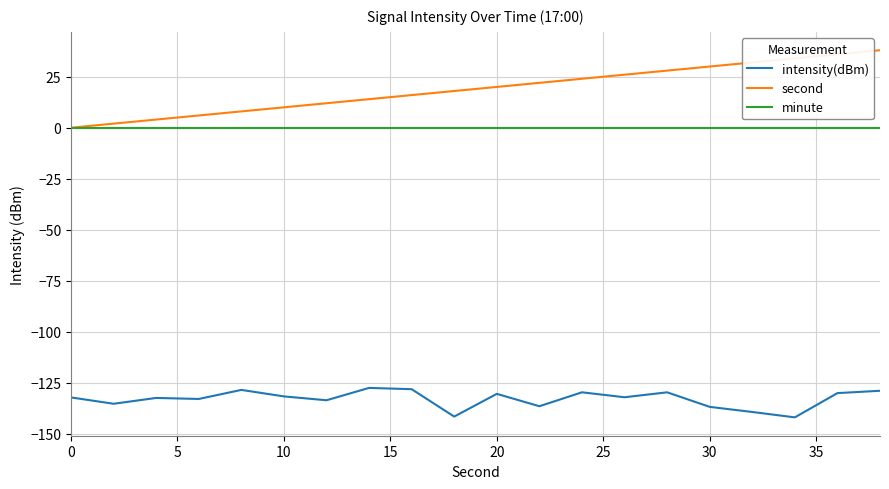

What are all the series names shown in the legend?

intensity(dBm), second, minute